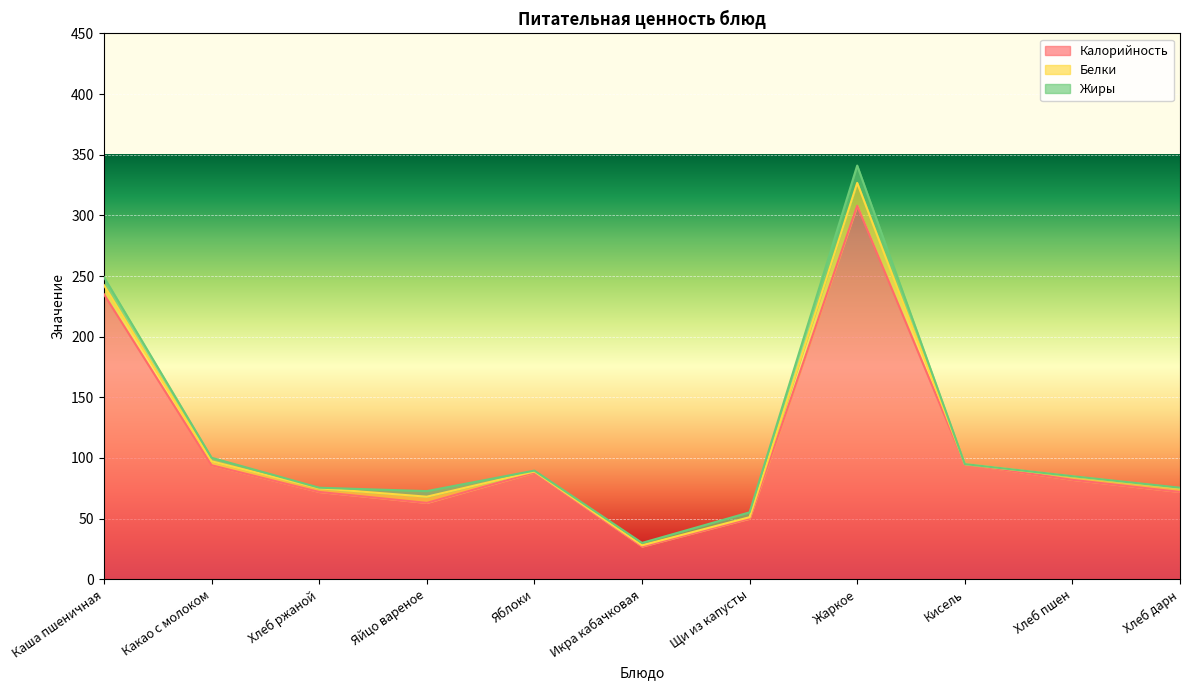

Which series has the largest total across all categories?

Калорийность